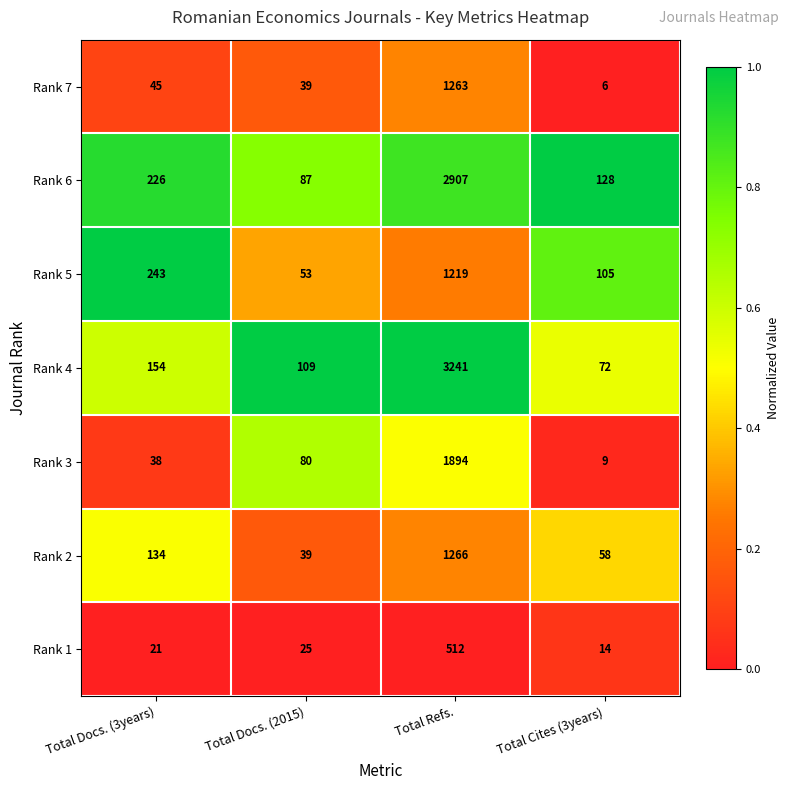

Reading left to right, transcribe all the data shown in this chart.

Rank 7: 45	39	1263	6
Rank 6: 226	87	2907	128
Rank 5: 243	53	1219	105
Rank 4: 154	109	3241	72
Rank 3: 38	80	1894	9
Rank 2: 134	39	1266	58
Rank 1: 21	25	512	14